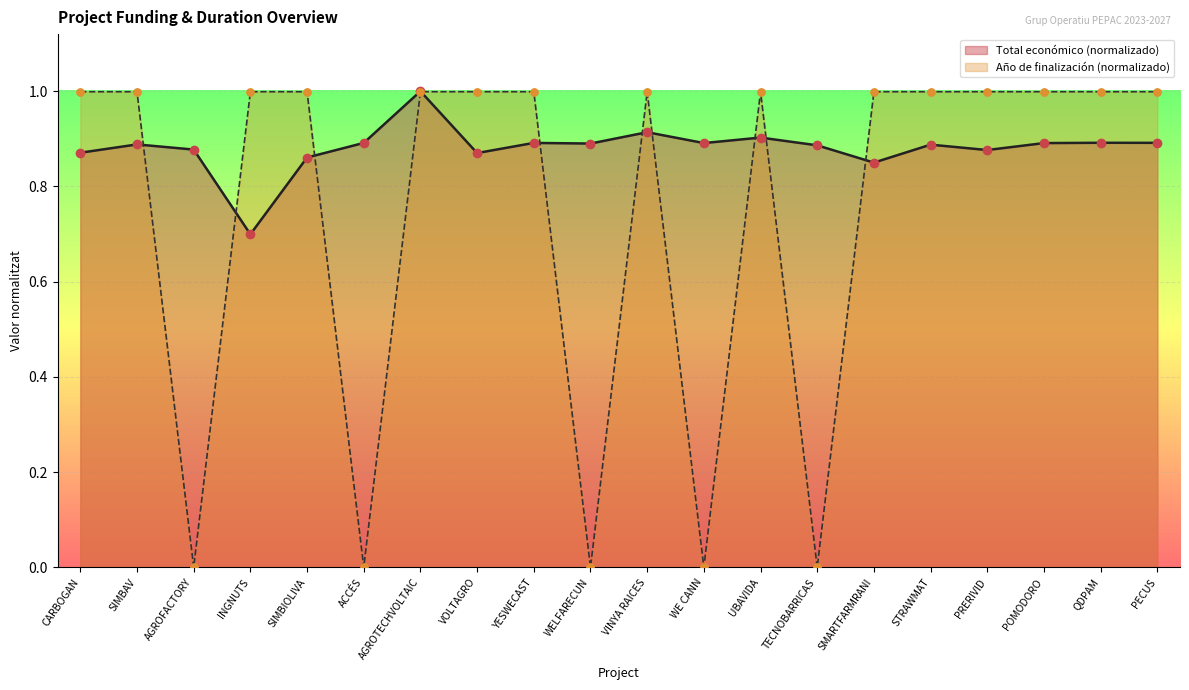

Which series has the largest Y range (max minus min)?

Año de finalización